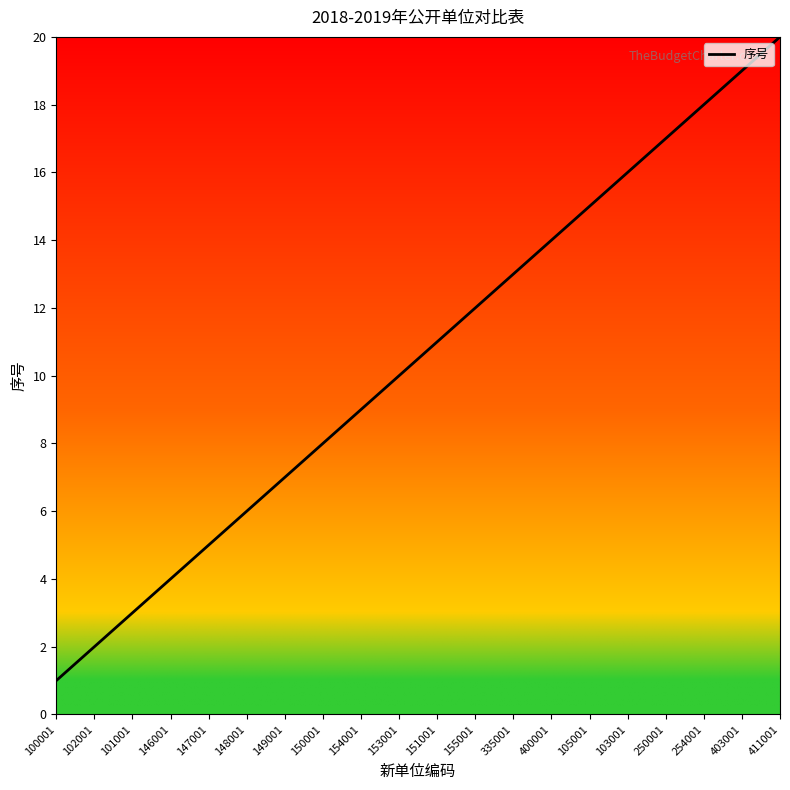

How many categories are shown in the chart?

20